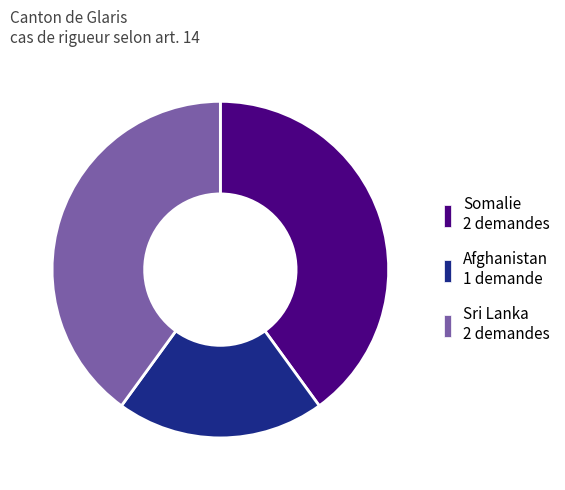

Count the number of slices in the pie.

3